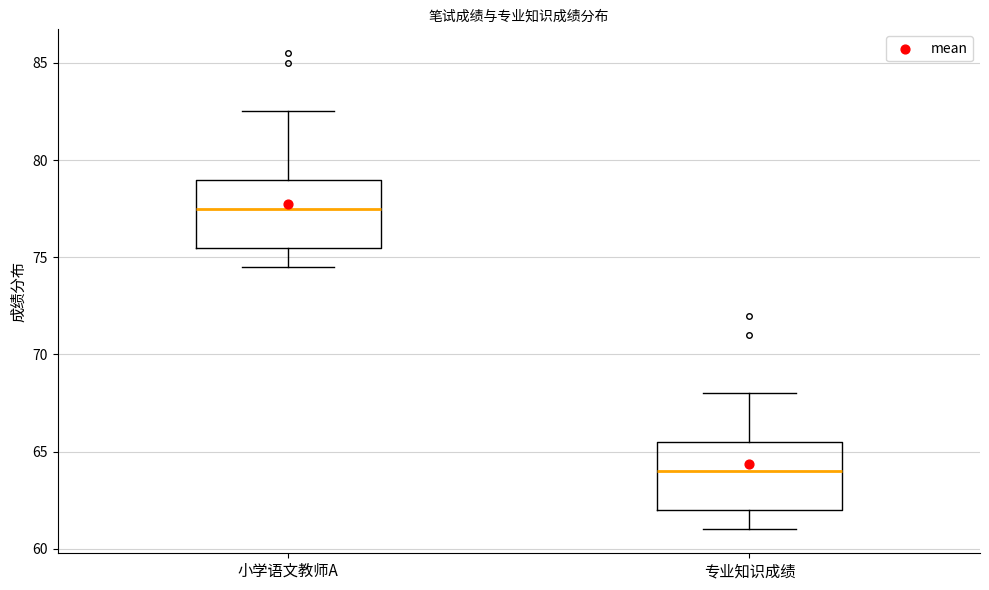

Reading left to right, transcribe this box plot: for each box, give where its median line is, the range the box spans, and where its two whiskers end, as read against the y-axis. The values are not printed on the chart, so give them approximately, as read against the axis.

小学语文教师A: median 77.5, box 75.5 to 79.0, whiskers 74.5 to 82.5
专业知识成绩: median 64.0, box 62.0 to 65.5, whiskers 61.0 to 68.0